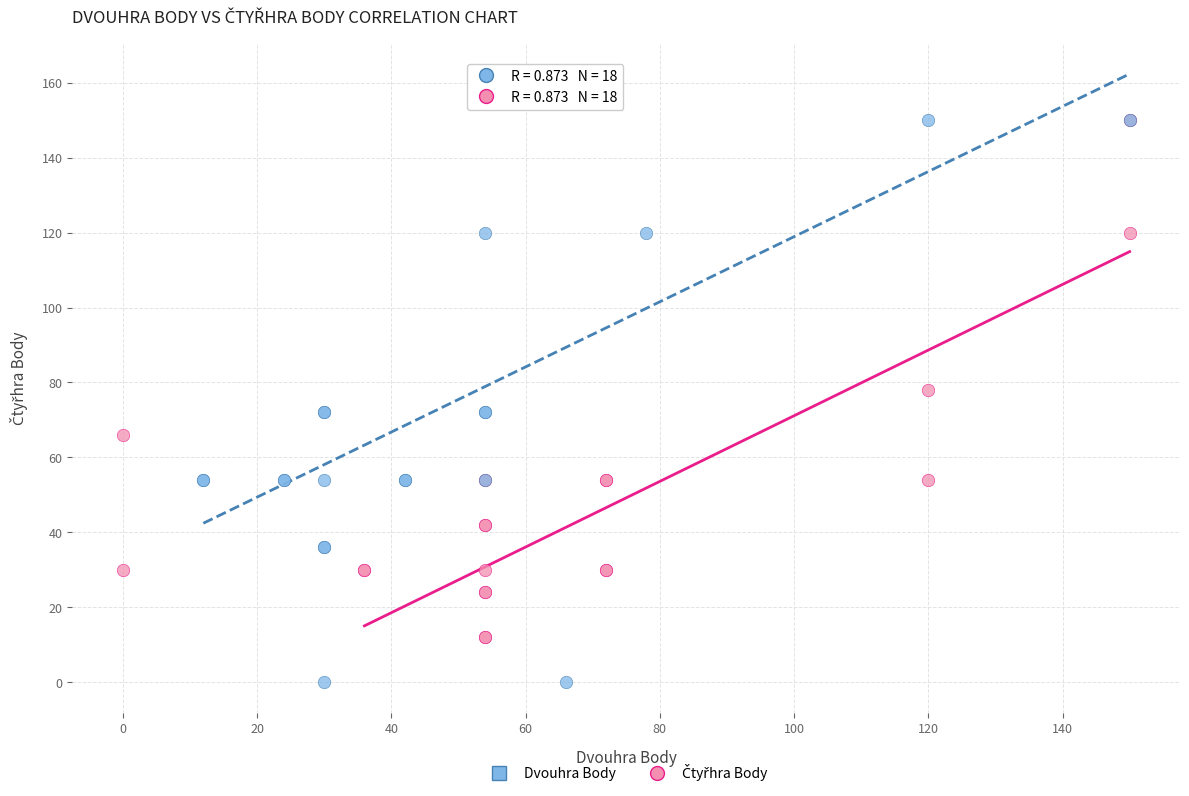

Which series has the largest Y range (max minus min)?

Dvouhra Body